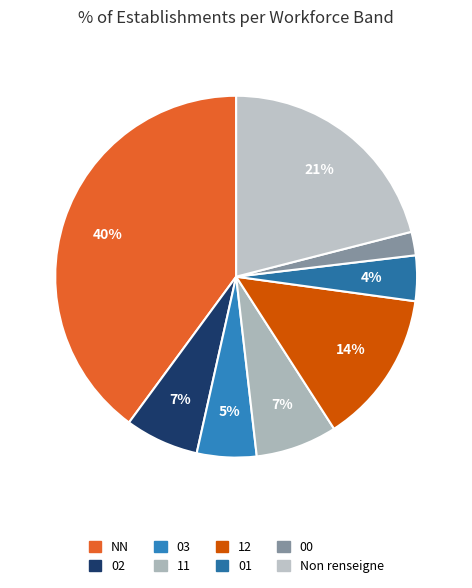

Count the number of slices in the pie.

8